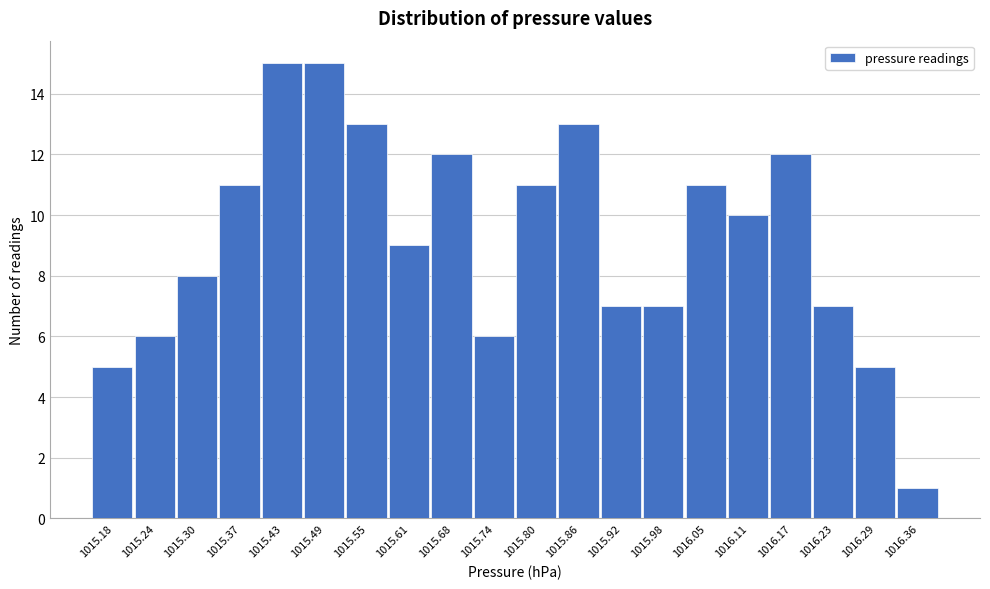

Reading right to left, what are all the values shown in this chart?

1016.36=1	1016.29=5	1016.23=7	1016.17=12	1016.11=10	1016.05=11	1015.98=7	1015.92=7	1015.86=13	1015.80=11	1015.74=6	1015.68=12	1015.61=9	1015.55=13	1015.49=15	1015.43=15	1015.37=11	1015.30=8	1015.24=6	1015.18=5